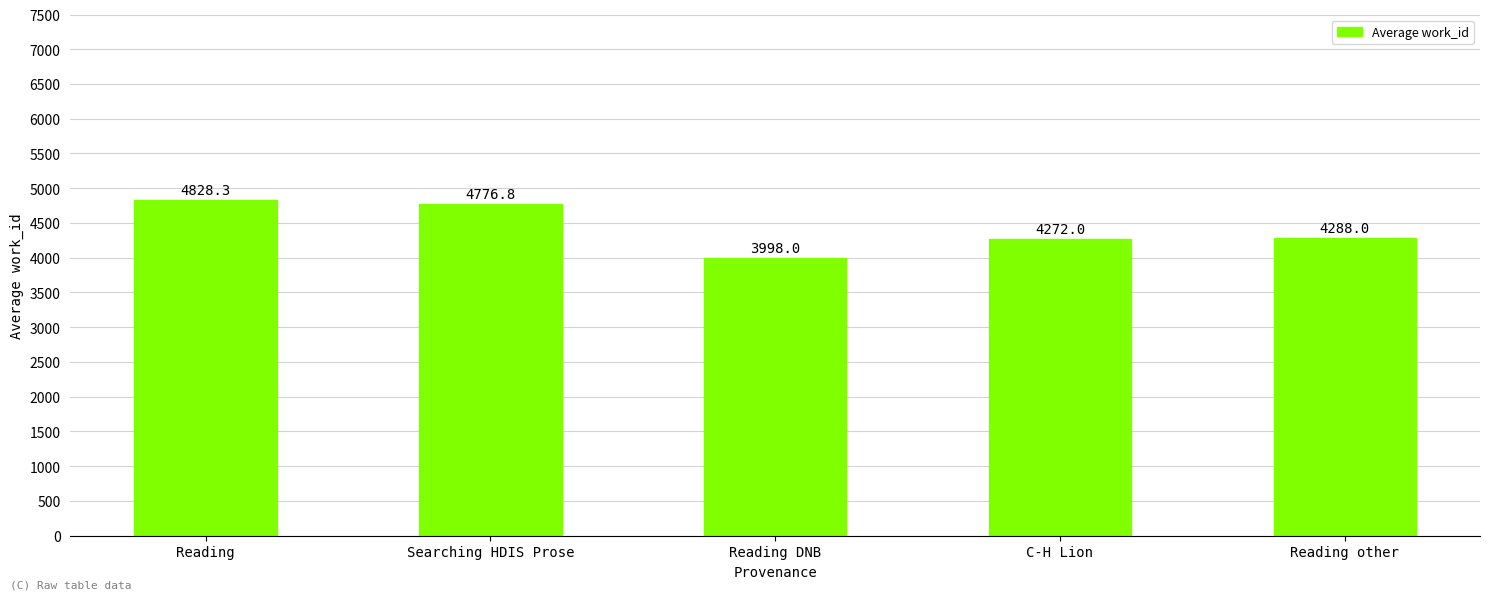

List the labels in order of value, smallest first.

Reading DNB, C-H Lion, Reading other, Searching HDIS Prose, Reading